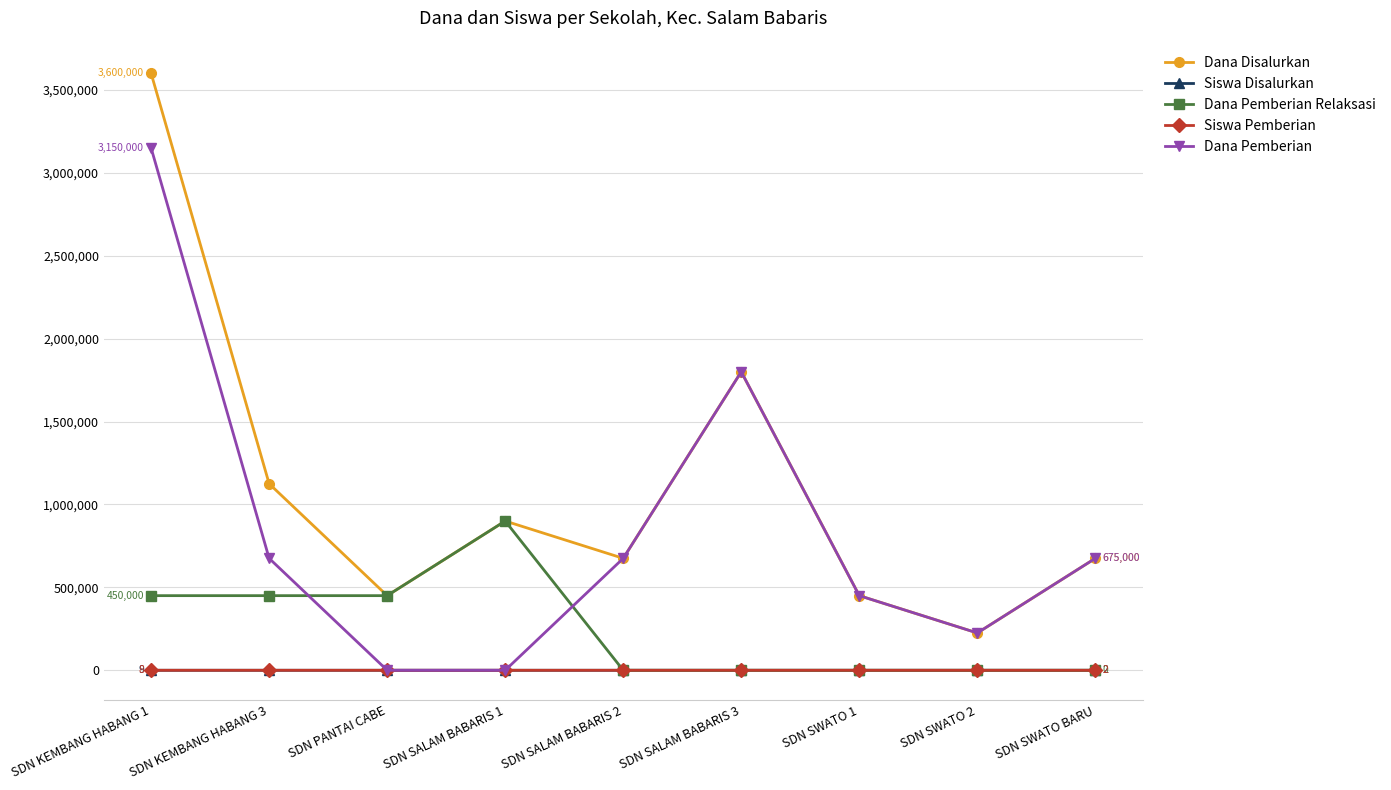

Which series has the largest total across all categories?

Dana Disalurkan